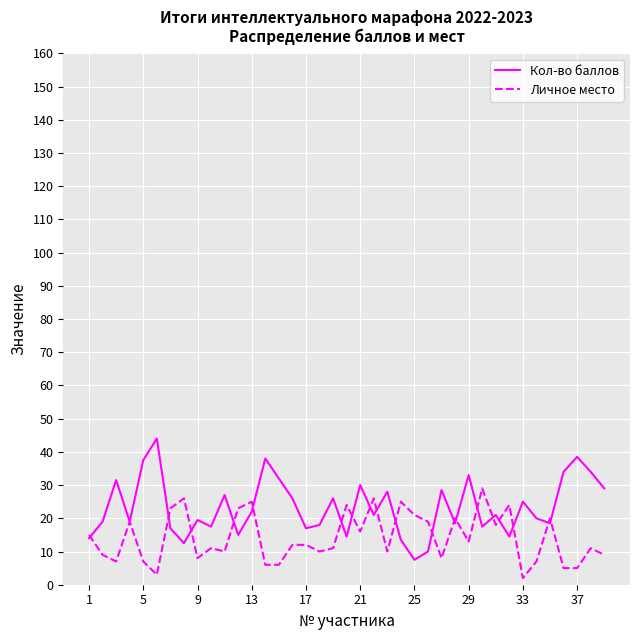

What is the difference between the maximum and minimum values in the Кол-во баллов series?

36.5